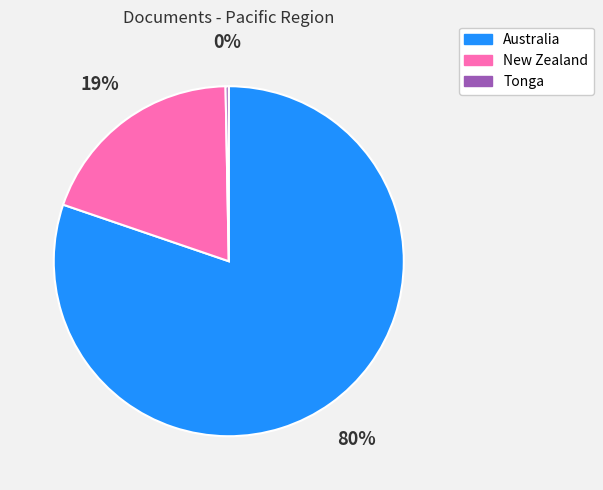

Is there any slice that represents more than half of the pie?

Yes